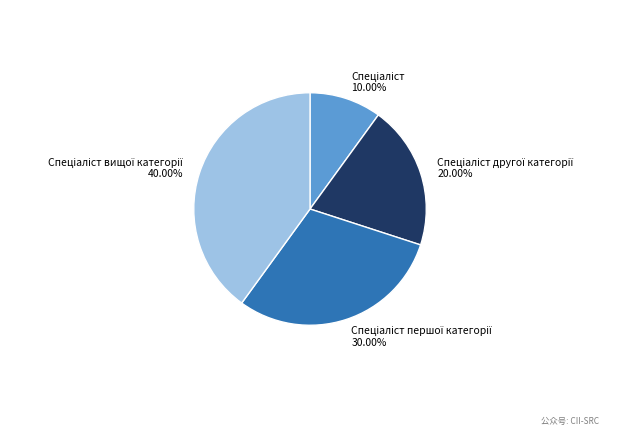

To the nearest percent, what is the difference between the largest and smallest slice percentages?

30%